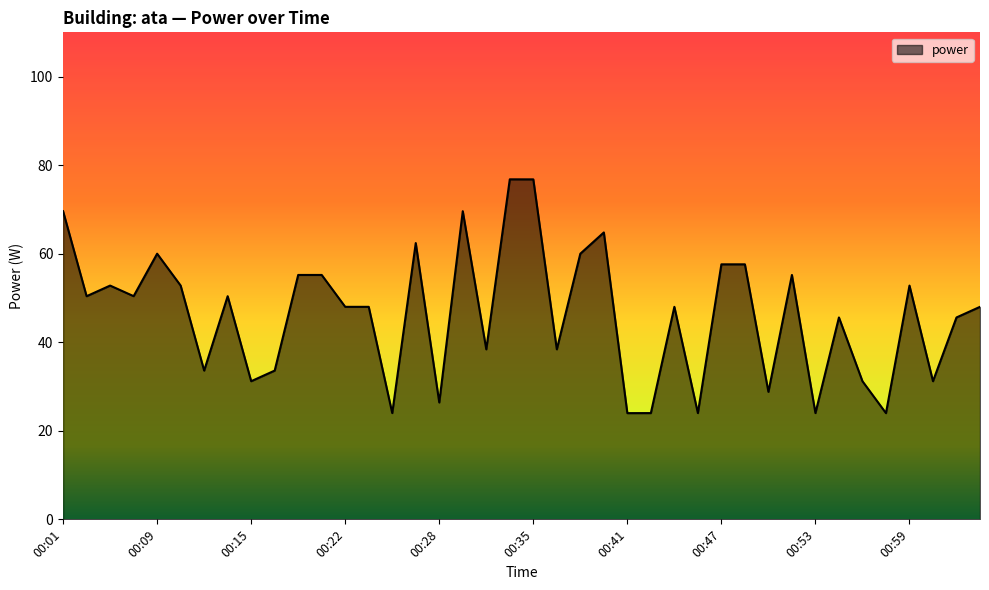

How many lines are shown in the chart?

1